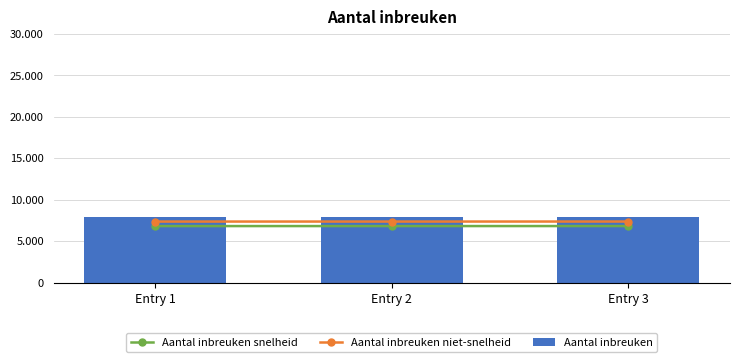

The value of Aantal inbreuken niet-snelheid at Entry 3 is 2806.6. True or false?

False